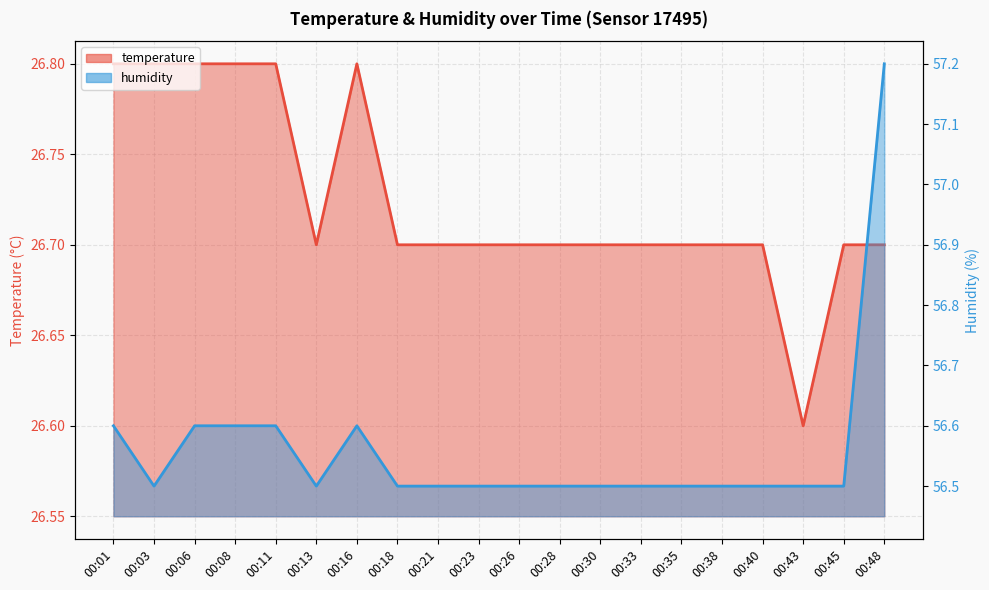

At which category is the sum across all series the highest?

00:48